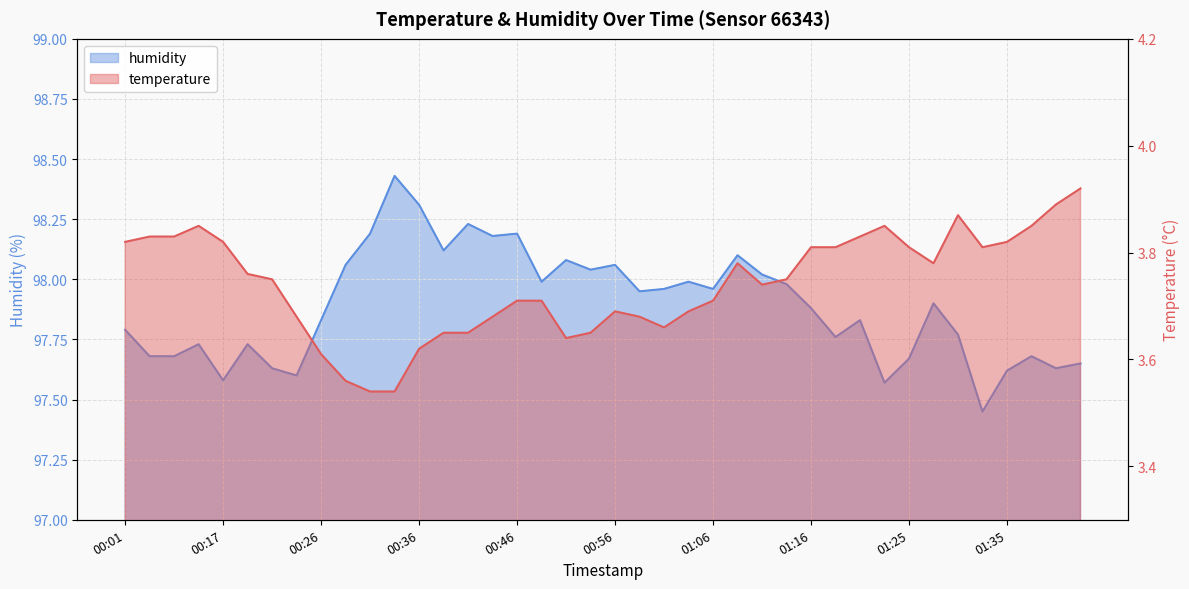

True or false: humidity and temperature intersect in this chart.

False